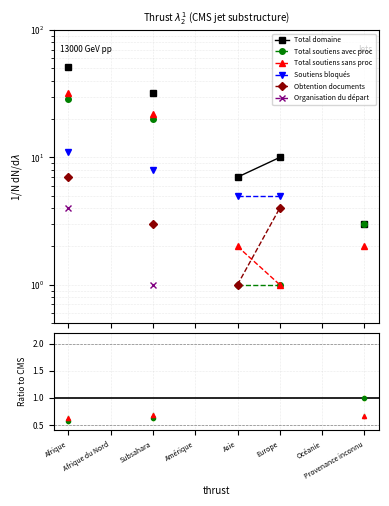

At which category does the chart reach its minimum across all series?

Europe